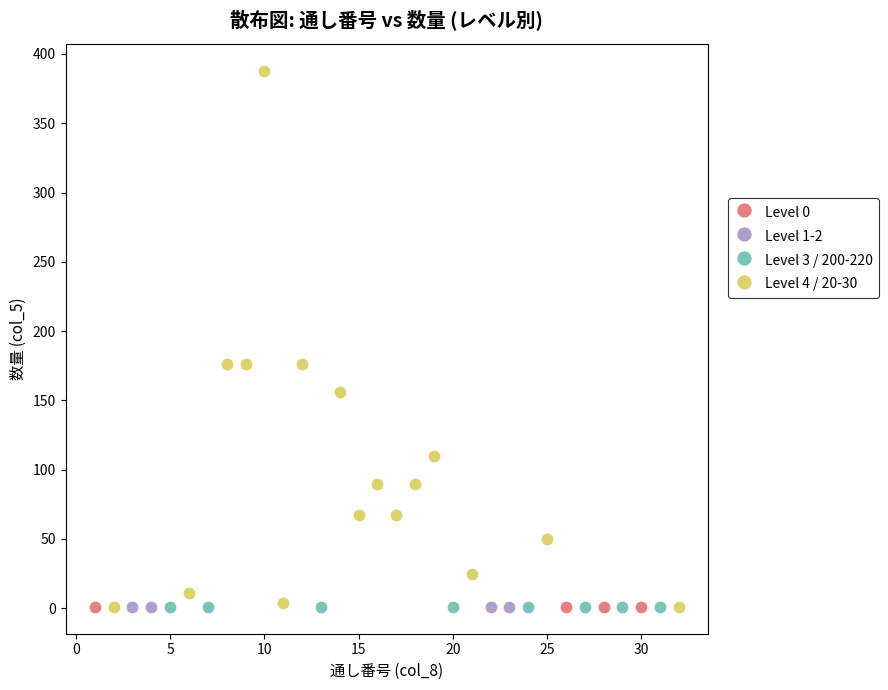

Which series contains the highest Y value?

Level 4 / 20-30